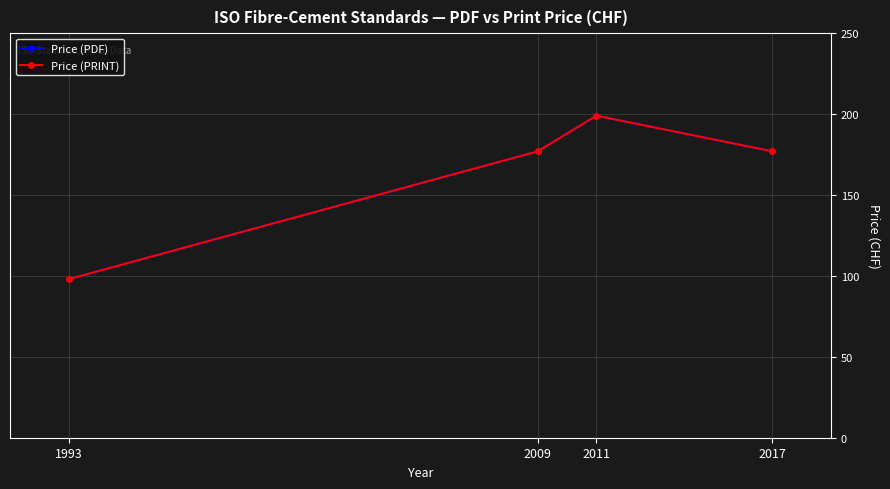

Reading left to right, transcribe all the data shown in this chart.

Price (PDF): 98	177	199	177
Price (PRINT): 98	177	199	177